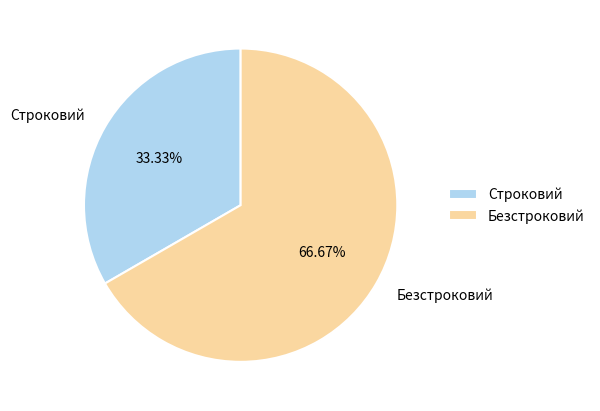

Which slice represents more than half of the pie?

Безстроковий